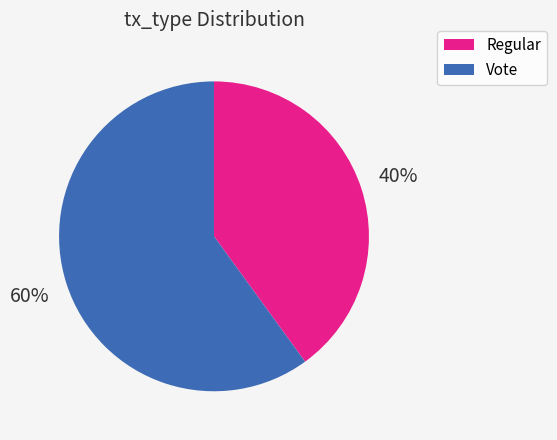

The Vote slice represents 60% of the pie. True or false?

True